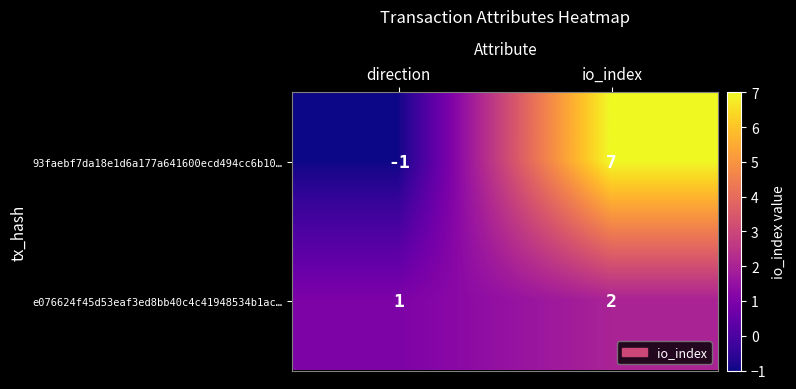

Where is 93faebf7da18e1d6a177a641600ecd494cc6b10… nearest to the value 3?

direction